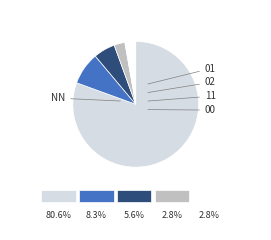

To the nearest percent, what is the combined percentage of 02 and 00?

8%